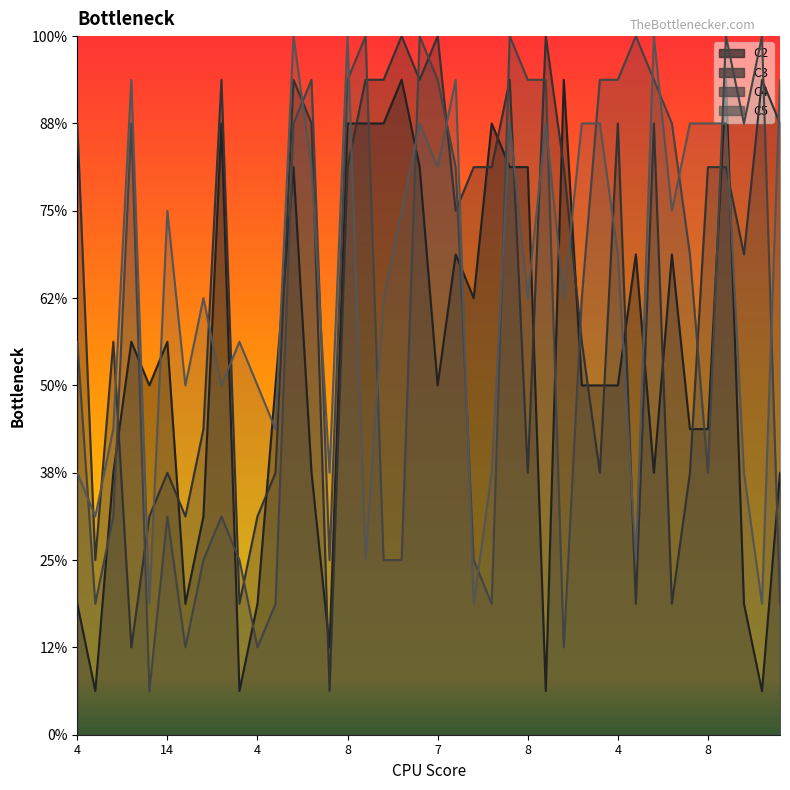

The value of C4 at 28 is 14. True or false?

False